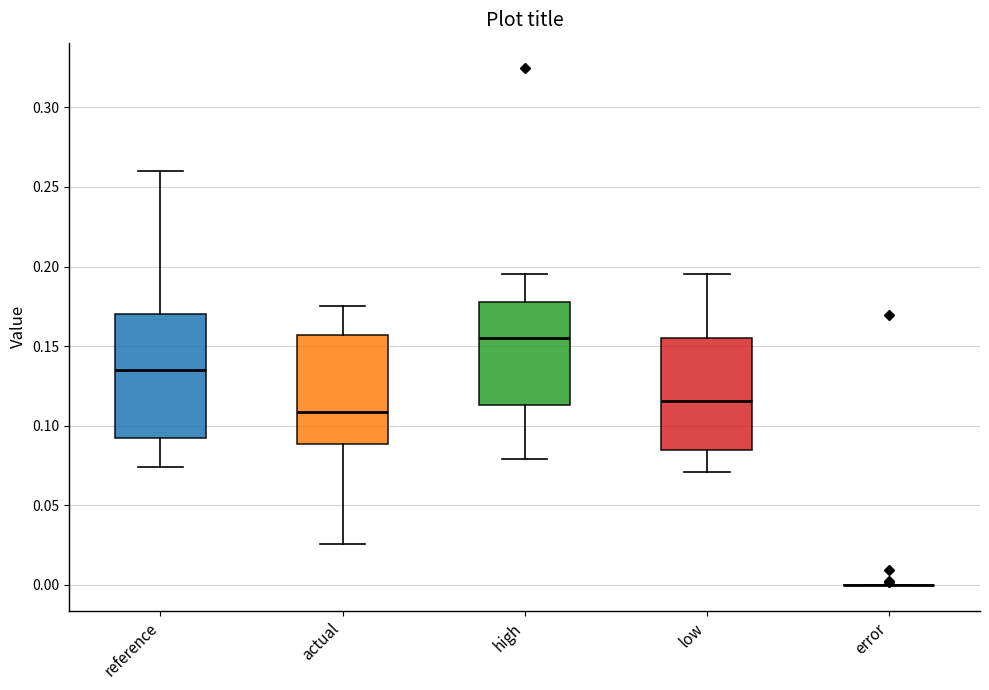

Reading left to right, read every box against the y-axis: the position of its median line, the range the box covers, and the ends of its whiskers. The values are not printed on the chart, so give them approximately, as read against the axis.

reference: median 0.135, box 0.095 to 0.170, whiskers 0.075 to 0.260
actual: median 0.110, box 0.090 to 0.155, whiskers 0.025 to 0.175
high: median 0.155, box 0.115 to 0.180, whiskers 0.080 to 0.195
low: median 0.115, box 0.085 to 0.155, whiskers 0.070 to 0.195
error: box collapsed to a line at 0.000, whiskers 0.000 to 0.000